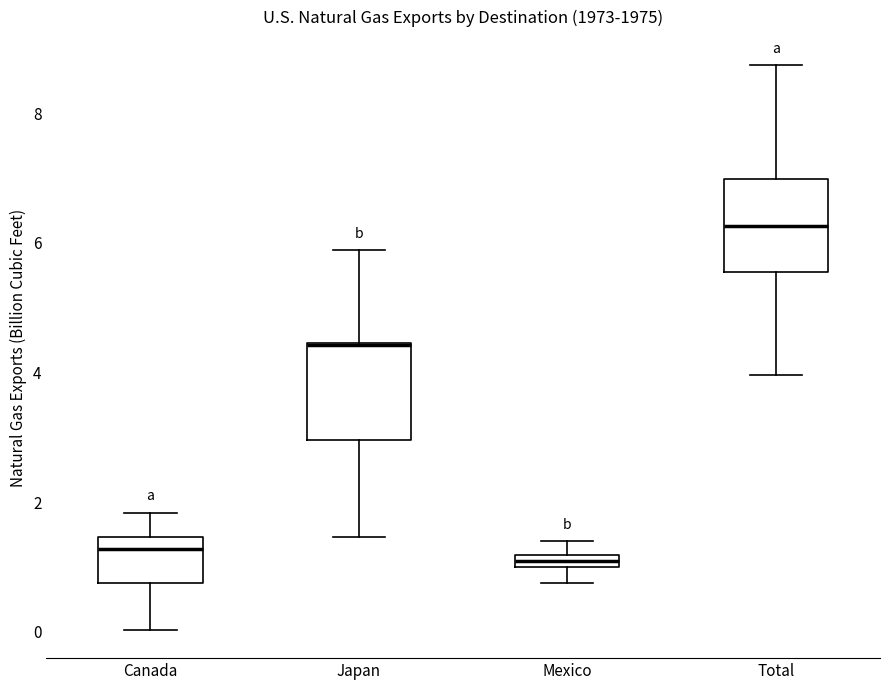

Where does the upper whisker of the box for Mexico end on the y-axis? The values are not printed on the chart, so give them approximately, as read against the axis.

1.4